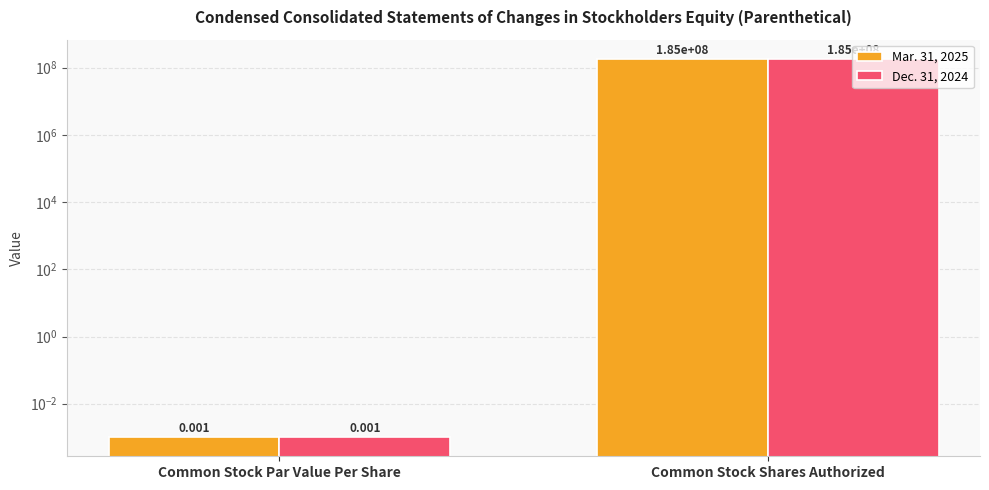

How many series are shown in this chart?

2